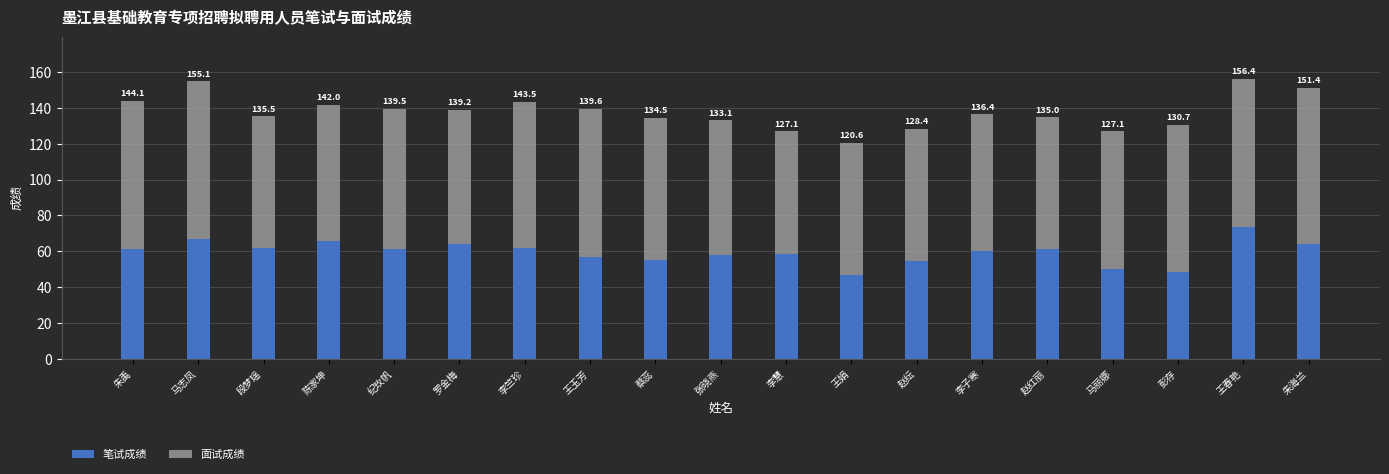

The 笔试成绩 series shows 64.0 at 罗金梅. True or false?

True